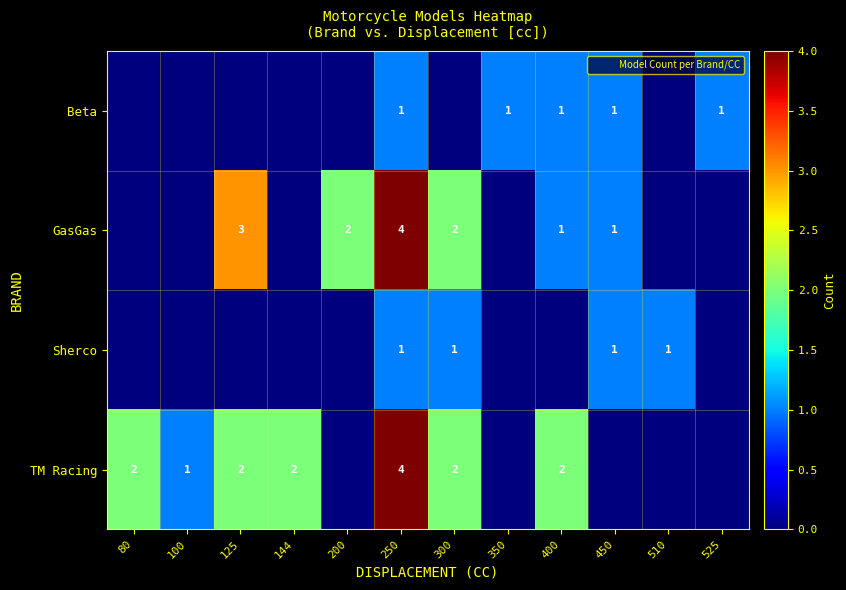

The TM Racing series shows 1 at 400. True or false?

False